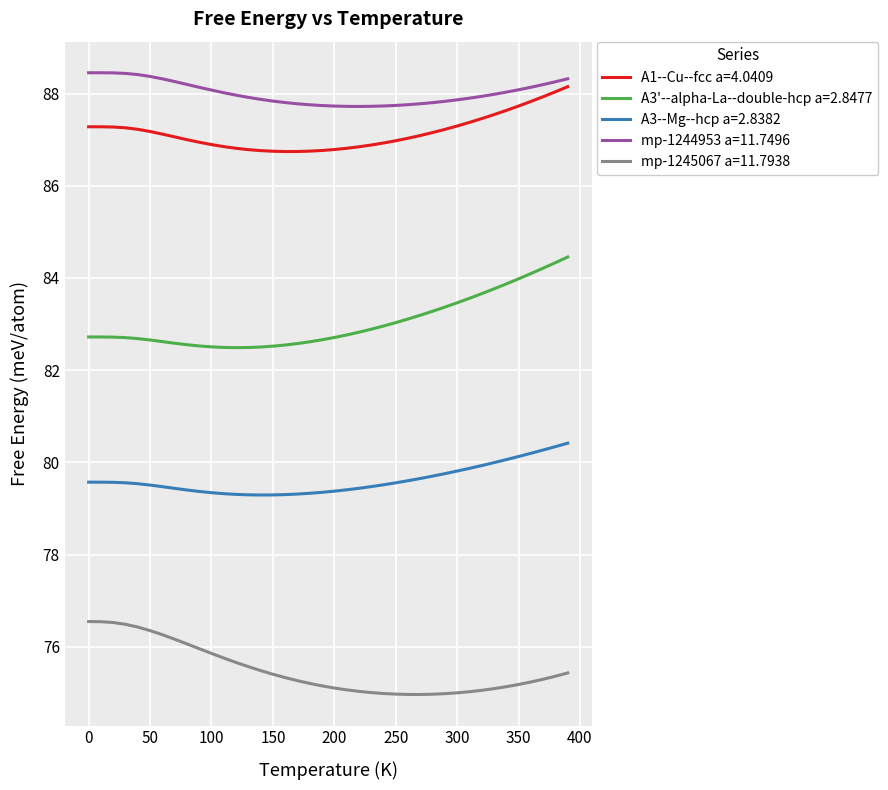

What is the difference between the maximum and minimum values in the mp-1245067 a=11.7938 series?

1.6